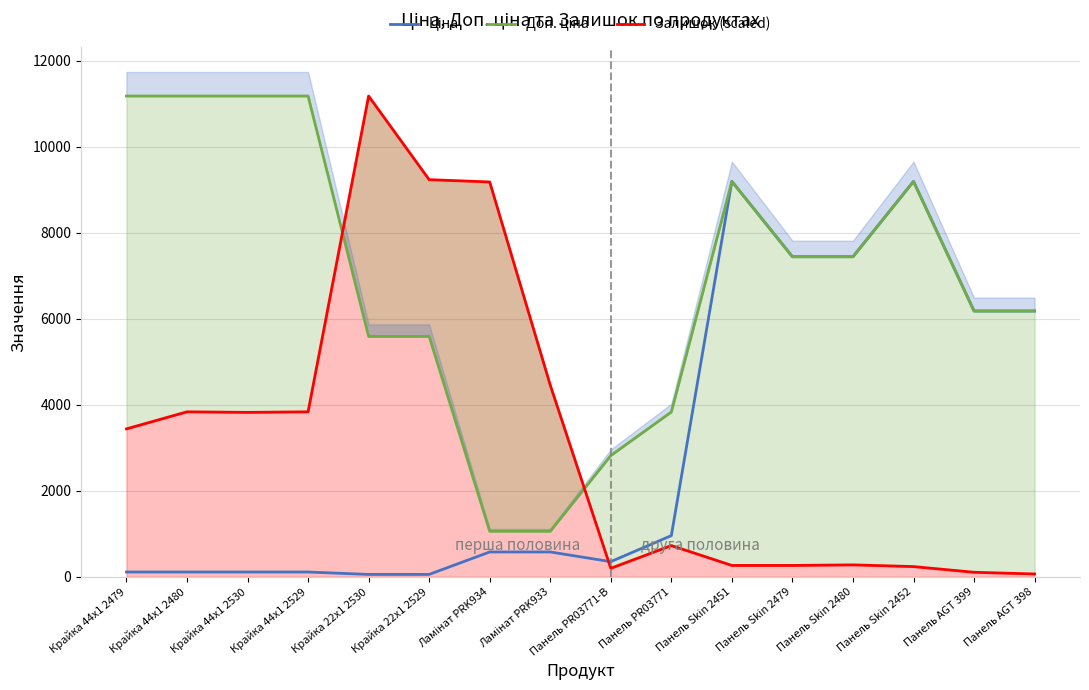

What is the label of the 11th point from the right?

Крайка 22x1 2529